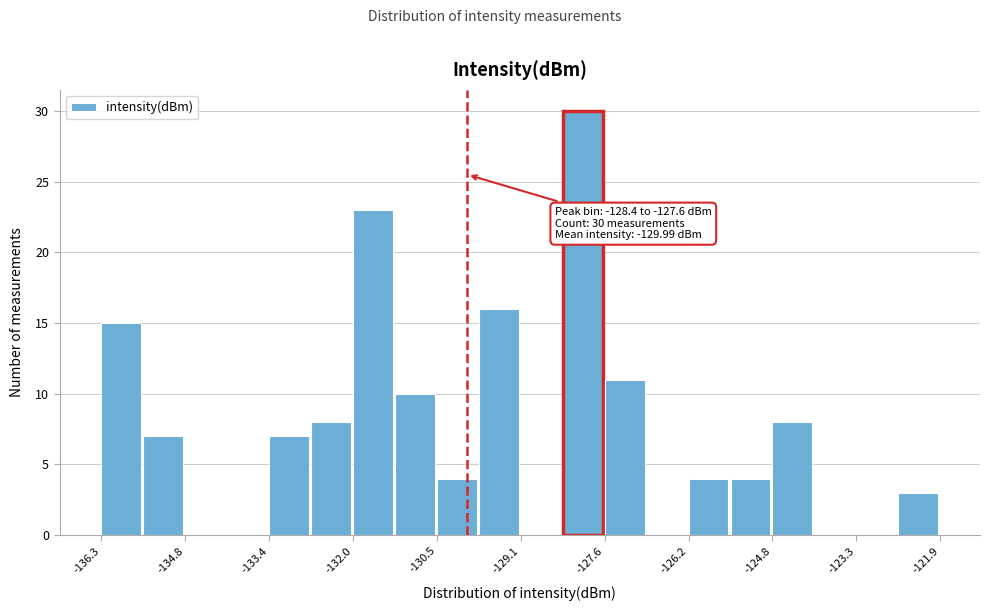

Read against the x-axis, roughly where is the centre of the tallest bar?

-128.0